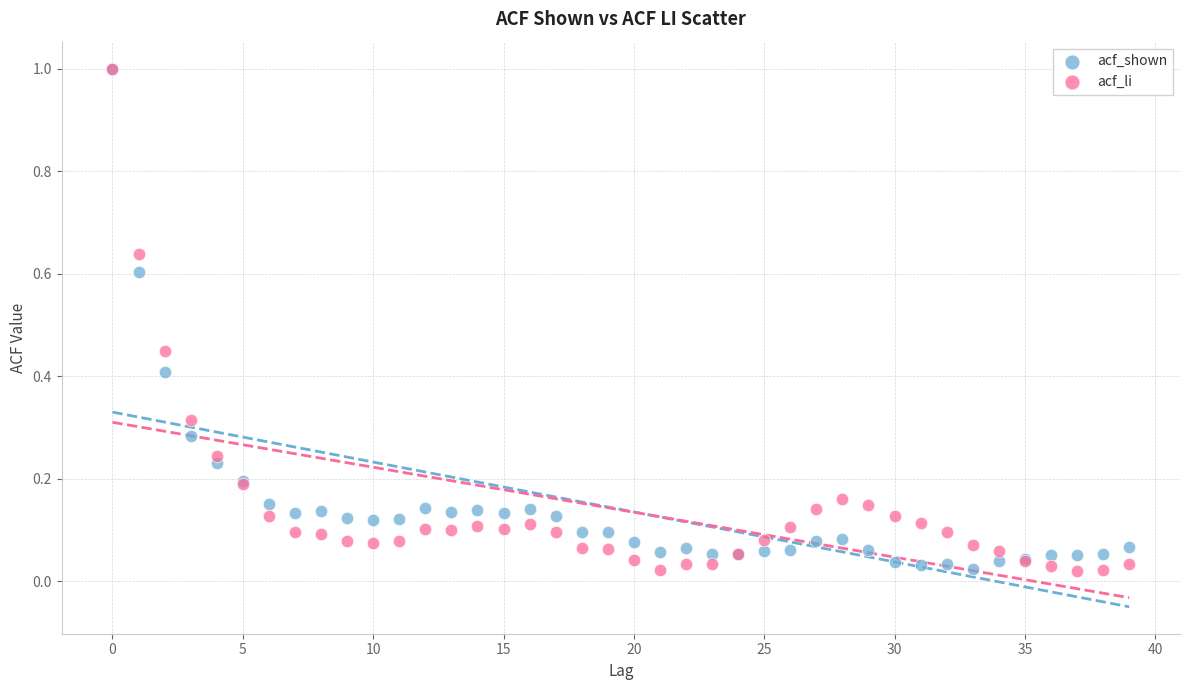

What are all the series names shown in the legend?

acf_shown, acf_li